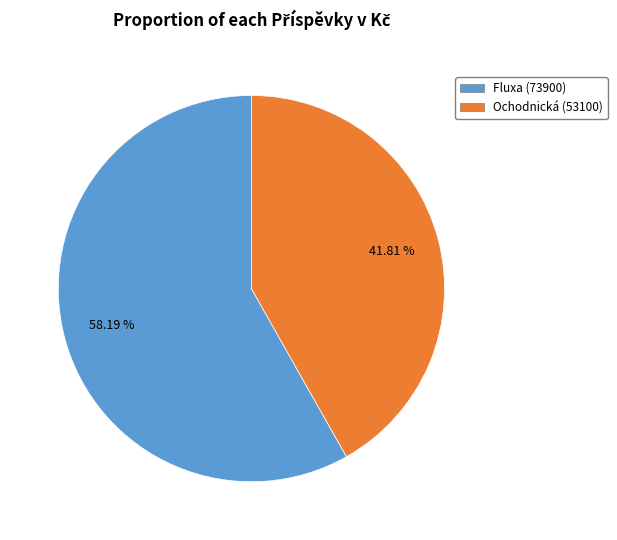

To the nearest percent, what is the average slice percentage?

50%